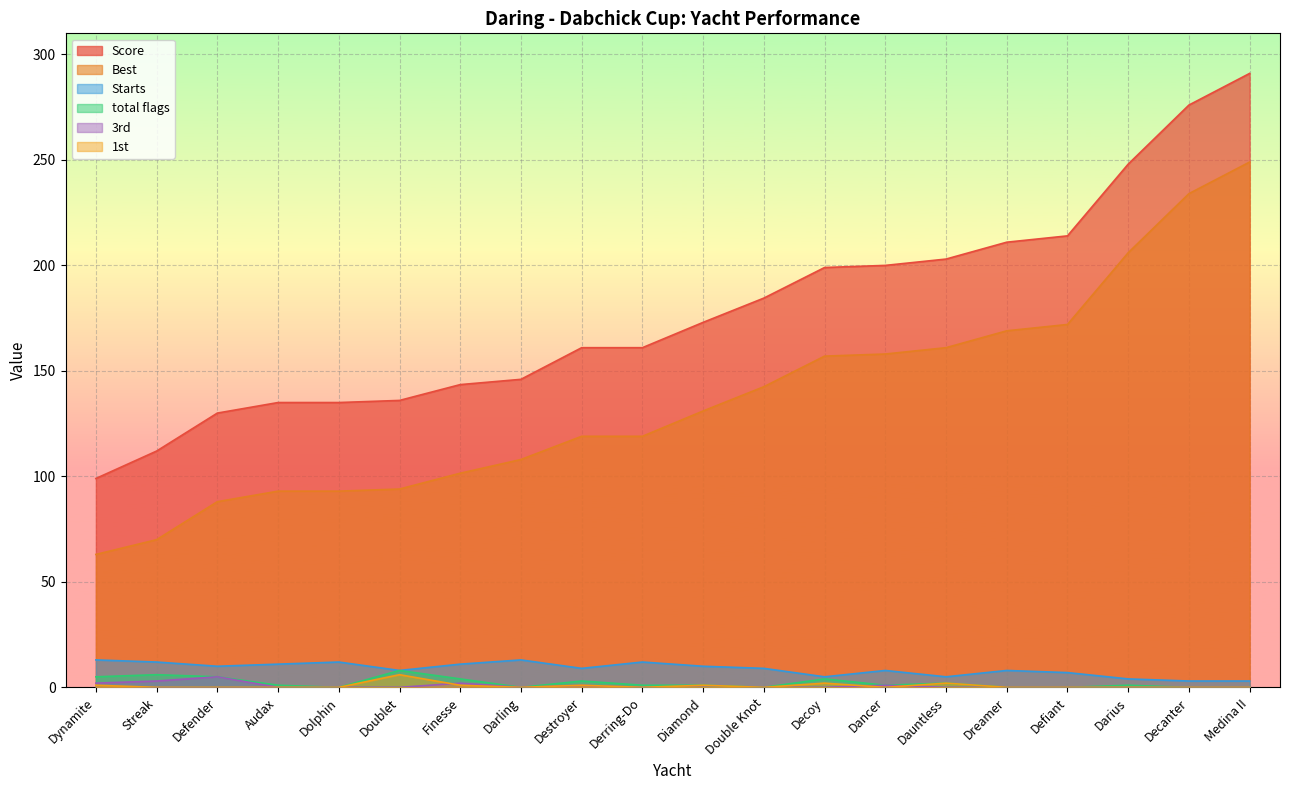

Reading right to left, what are all the values shown in this chart?

Score: Medina II=291.0	Decanter=276.0	Darius=248.0	Defiant=214.0	Dreamer=211.0	Dauntless=203.0	Dancer=200.0	Decoy=199.0	Double Knot=184.5	Diamond=173.0	Derring-Do=161.0	Destroyer=161.0	Darling=146.0	Finesse=143.5	Doublet=136.0	Dolphin=135.0	Audax=135.0	Defender=130.0	Streak=112.0	Dynamite=99.0
Best: Medina II=249.0	Decanter=234.0	Darius=206.0	Defiant=172.0	Dreamer=169.0	Dauntless=161.0	Dancer=158.0	Decoy=157.0	Double Knot=142.5	Diamond=131.0	Derring-Do=119.0	Destroyer=119.0	Darling=108.0	Finesse=101.5	Doublet=94.0	Dolphin=93.0	Audax=93.0	Defender=88.0	Streak=70.0	Dynamite=63.0
Starts: Medina II=3.0	Decanter=3.0	Darius=4.0	Defiant=7.0	Dreamer=8.0	Dauntless=5.0	Dancer=8.0	Decoy=5.0	Double Knot=9.0	Diamond=10.0	Derring-Do=12.0	Destroyer=9.0	Darling=13.0	Finesse=11.0	Doublet=8.0	Dolphin=12.0	Audax=11.0	Defender=10.0	Streak=12.0	Dynamite=13.0
total flags: Medina II=0.0	Decanter=0.0	Darius=1.0	Defiant=0.0	Dreamer=0.0	Dauntless=2.0	Dancer=1.0	Decoy=4.0	Double Knot=0.0	Diamond=1.0	Derring-Do=1.0	Destroyer=3.0	Darling=0.0	Finesse=4.0	Doublet=8.0	Dolphin=0.0	Audax=1.0	Defender=5.0	Streak=6.0	Dynamite=5.0
3rd: Medina II=0.0	Decanter=0.0	Darius=0.0	Defiant=0.0	Dreamer=0.0	Dauntless=0.0	Dancer=1.0	Decoy=0.0	Double Knot=0.0	Diamond=0.0	Derring-Do=0.0	Destroyer=1.0	Darling=0.0	Finesse=2.0	Doublet=0.0	Dolphin=0.0	Audax=0.0	Defender=5.0	Streak=3.0	Dynamite=2.0
1st: Medina II=0.0	Decanter=0.0	Darius=0.0	Defiant=0.0	Dreamer=0.0	Dauntless=2.0	Dancer=0.0	Decoy=2.0	Double Knot=0.0	Diamond=1.0	Derring-Do=0.0	Destroyer=1.0	Darling=0.0	Finesse=1.0	Doublet=6.0	Dolphin=0.0	Audax=0.0	Defender=0.0	Streak=0.0	Dynamite=1.0